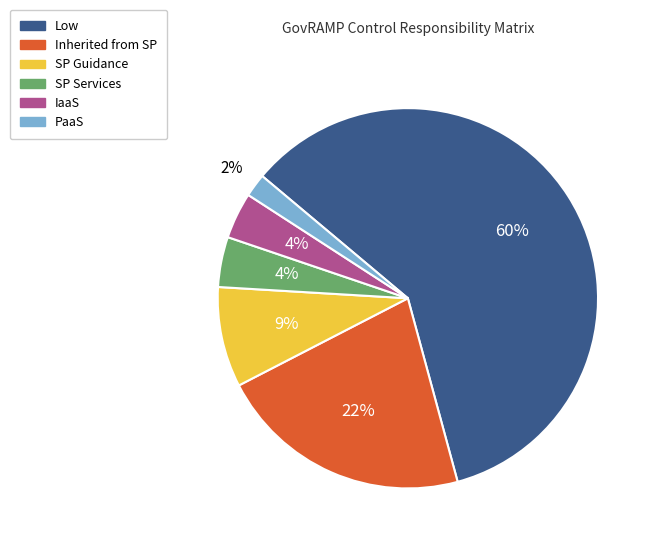

To the nearest percent, what is the average slice percentage?

17%